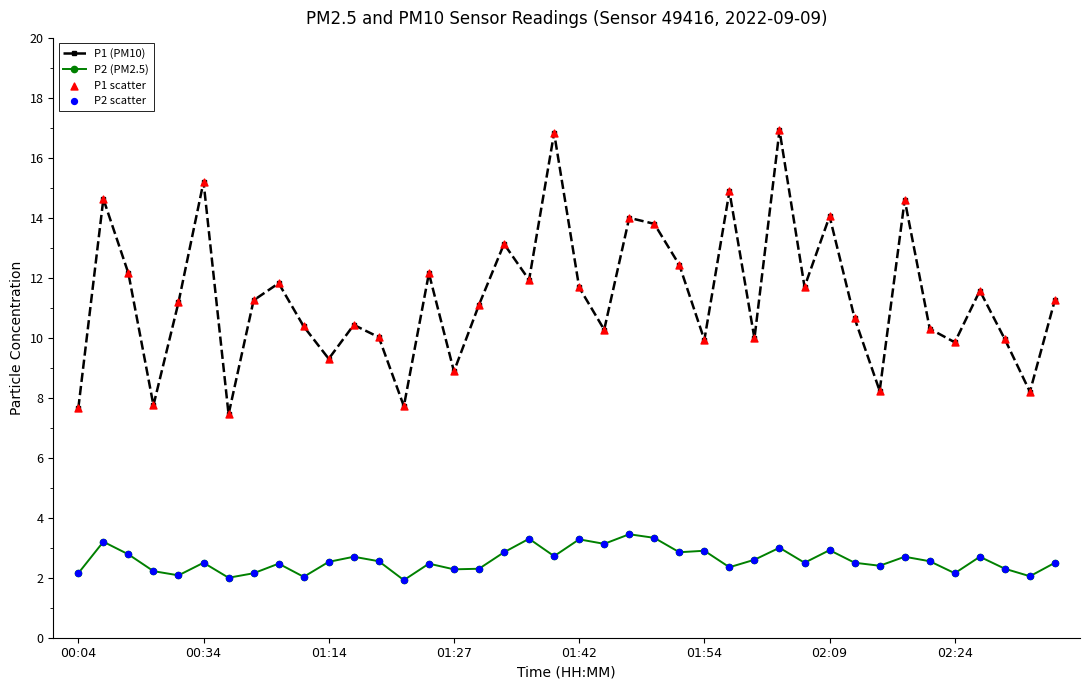

At how many categories does at least one series exceed 4?

40